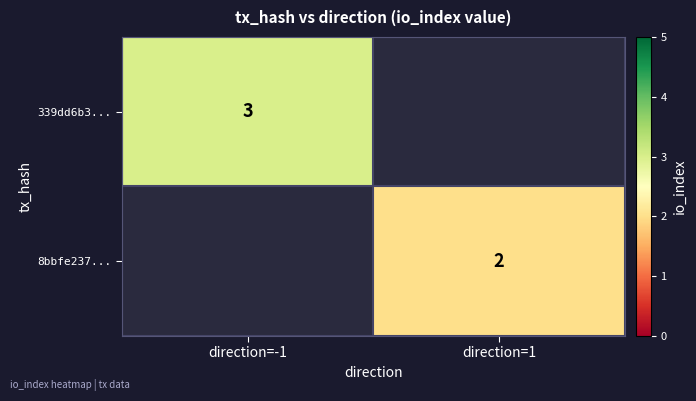

Which category has the highest value in the 8bbfe237... series?

direction=-1